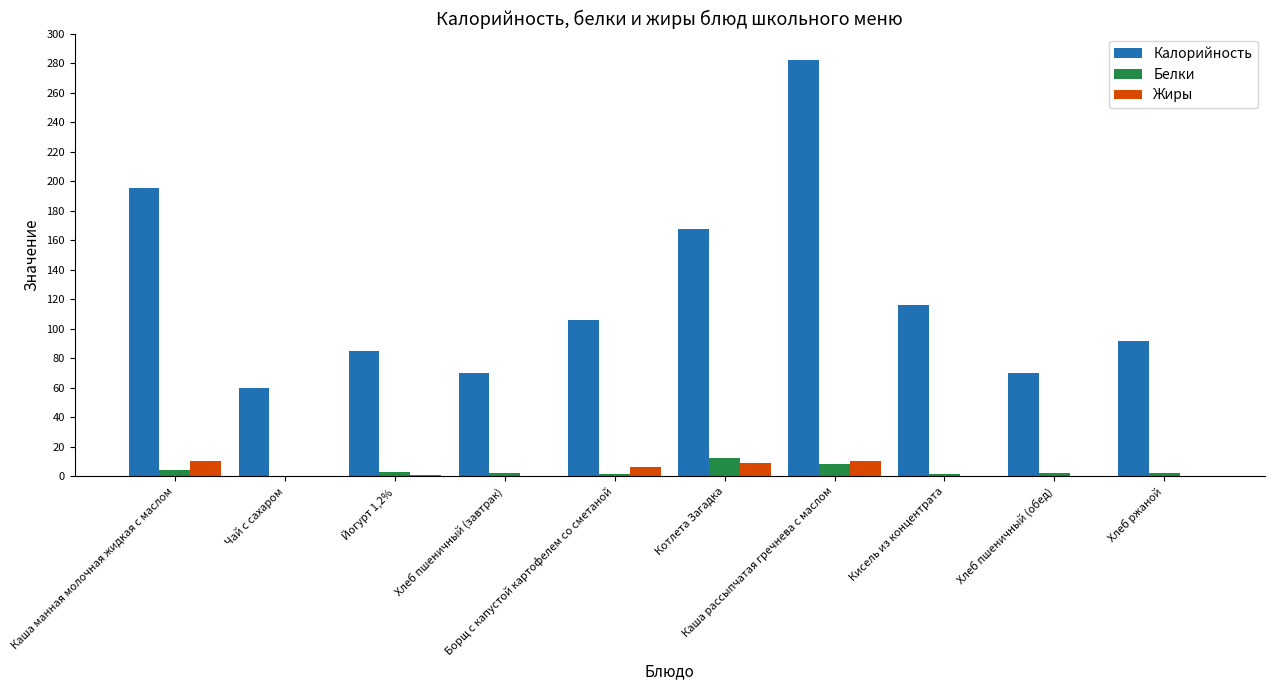

Which series has the largest total across all categories?

Калорийность